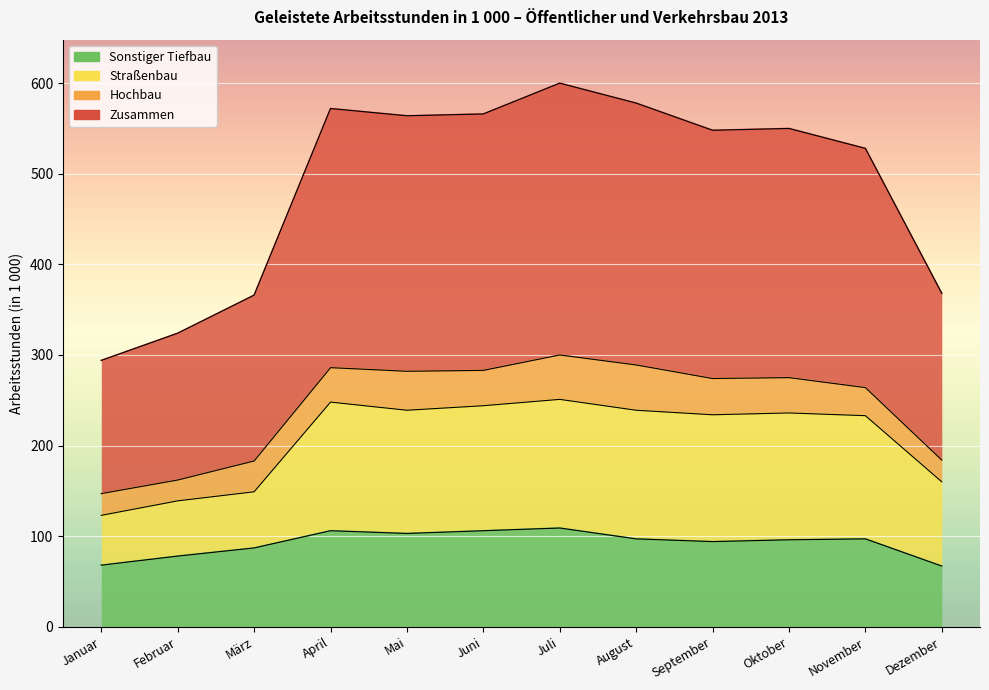

True or false: Zusammen and Sonstiger Tiefbau cross at least once.

False